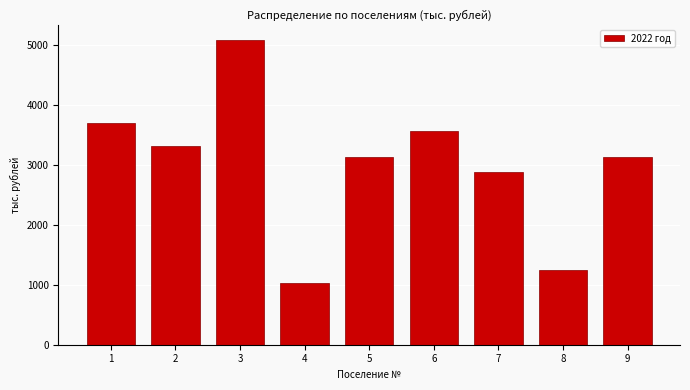

What is the sum of the values at 3 and 9?

8222.2